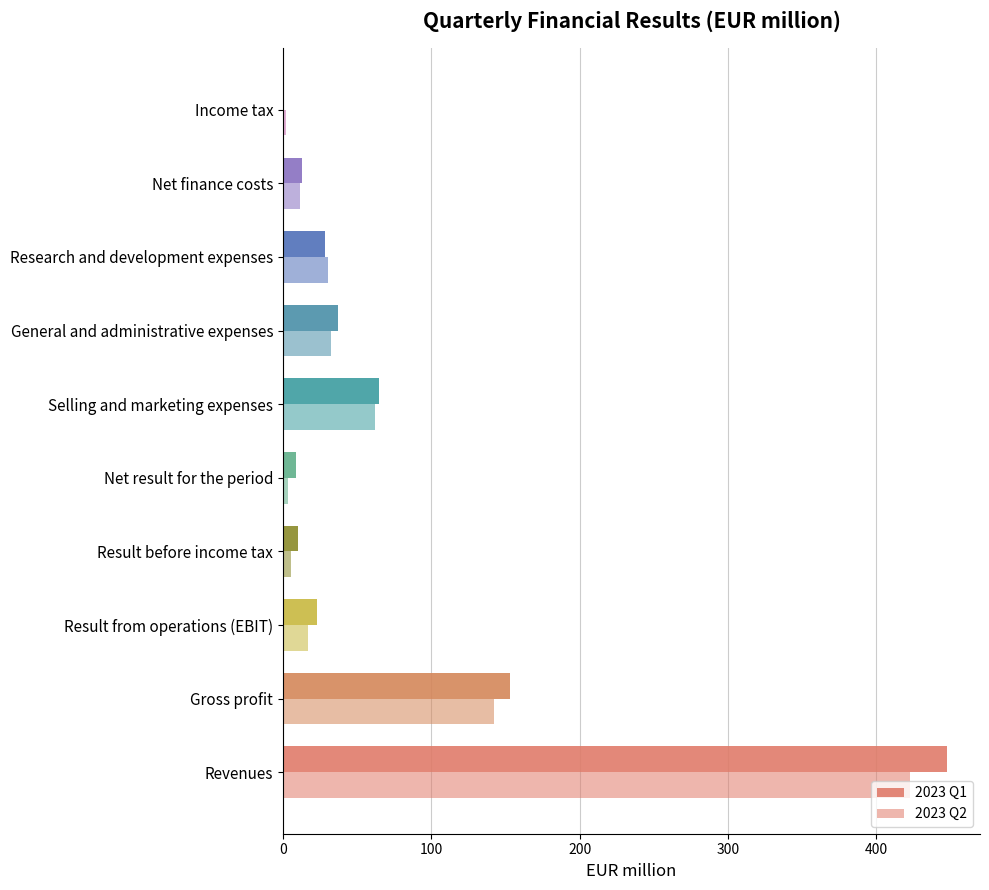

How many data points does each series have?

10